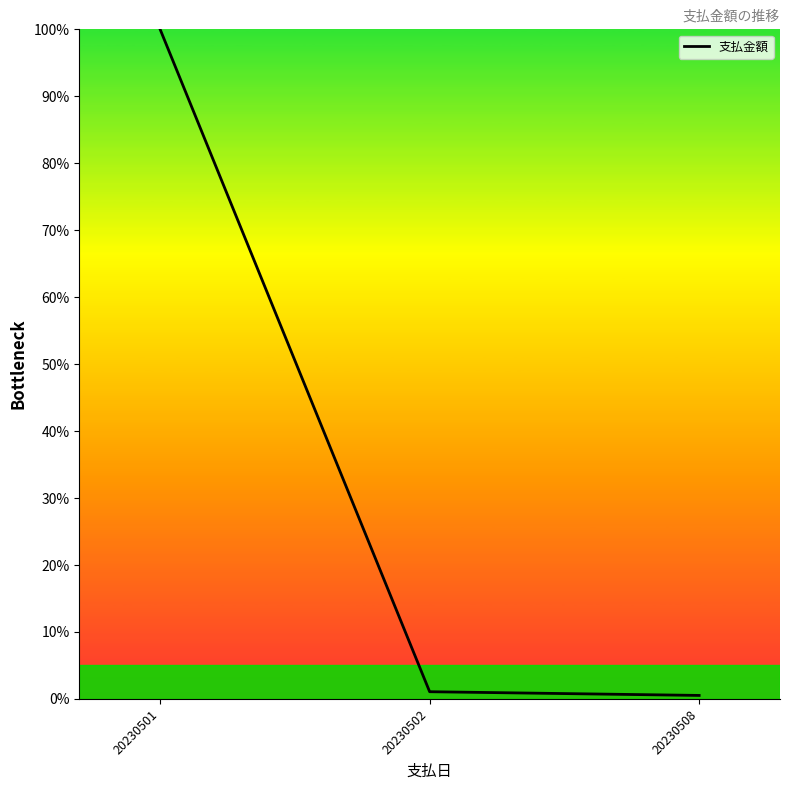

Which label corresponds to the largest value in the chart?

20230501